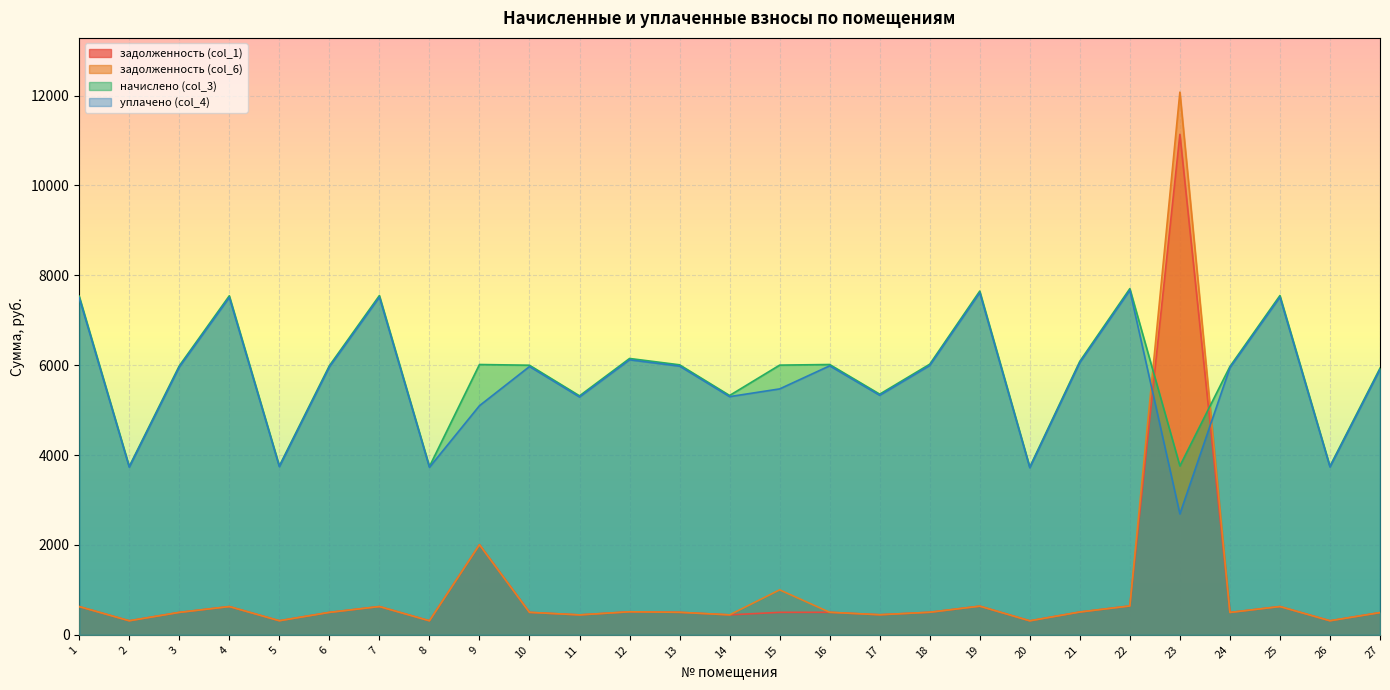

What is the difference between the задолженность (col_6) values at 4 and 10?

128.8